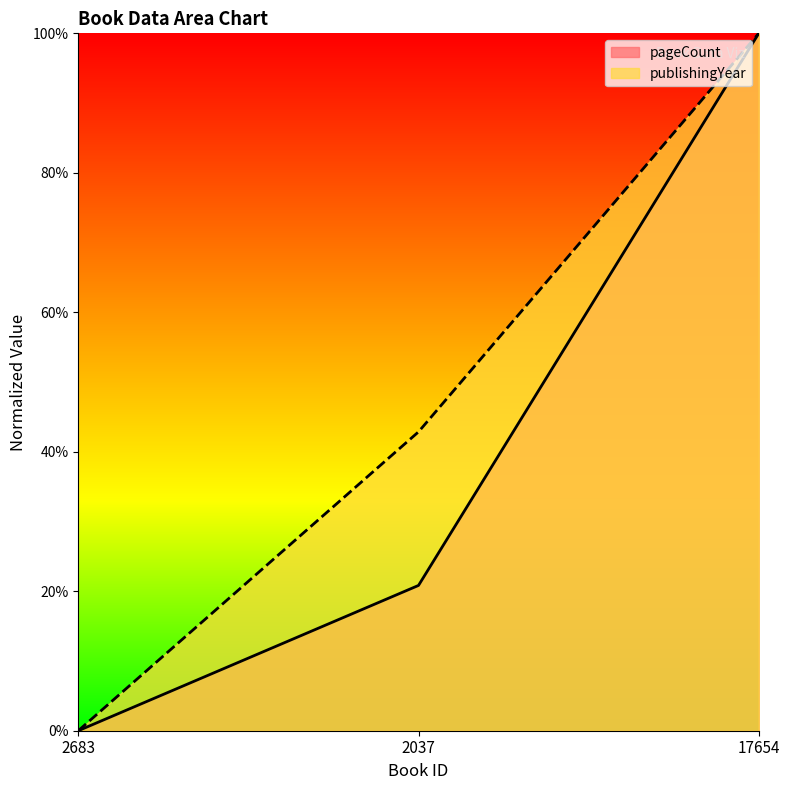

At which category does the chart reach its peak across all series?

17654